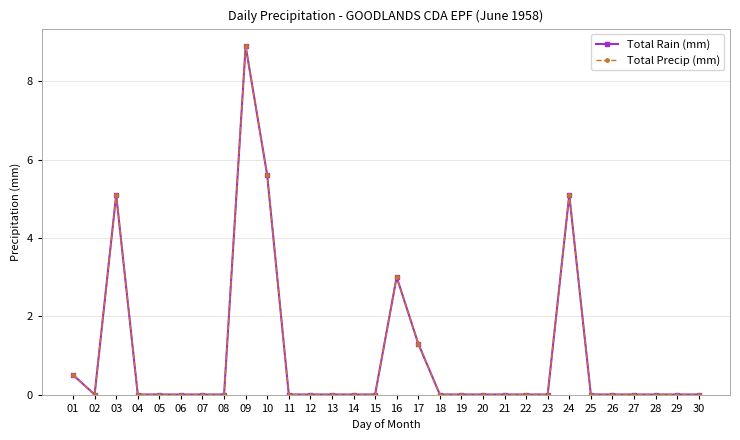

Where is the first local minimum for Total Rain (mm)?

02